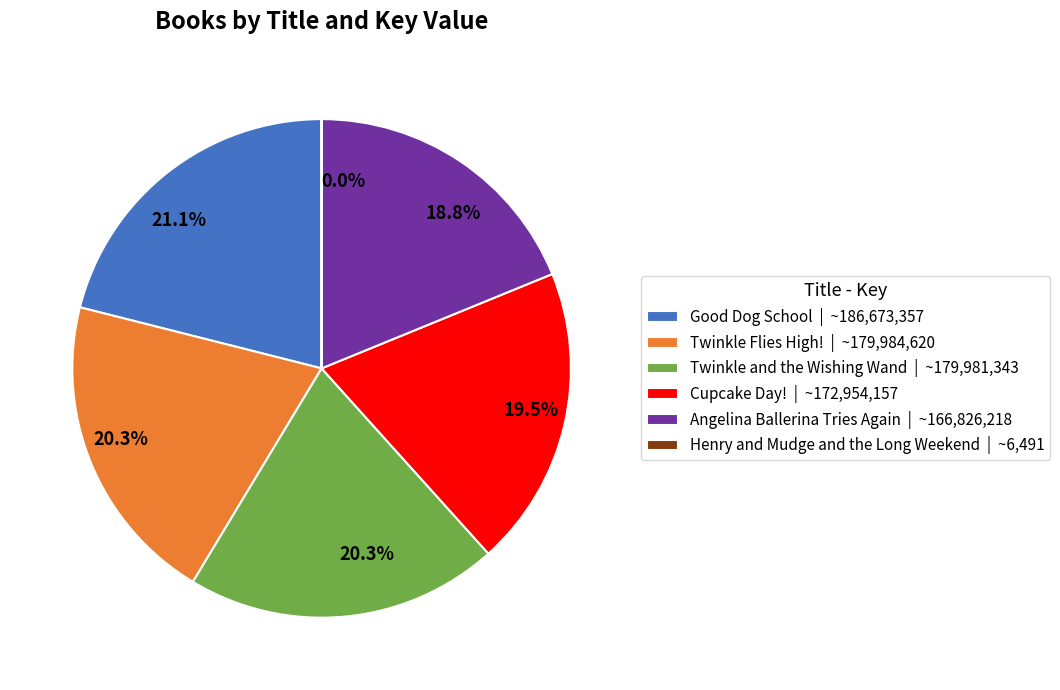

To the nearest percent, what portion does Twinkle and the Wishing Wand represent?

20%